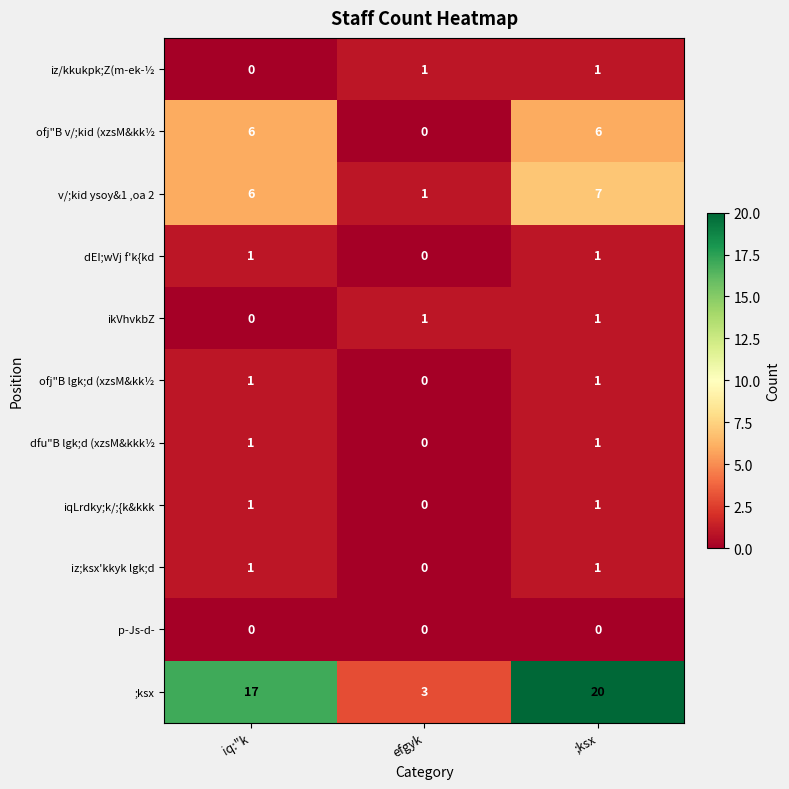

At which label does ikVhvkbZ reach its minimum?

iq:"k